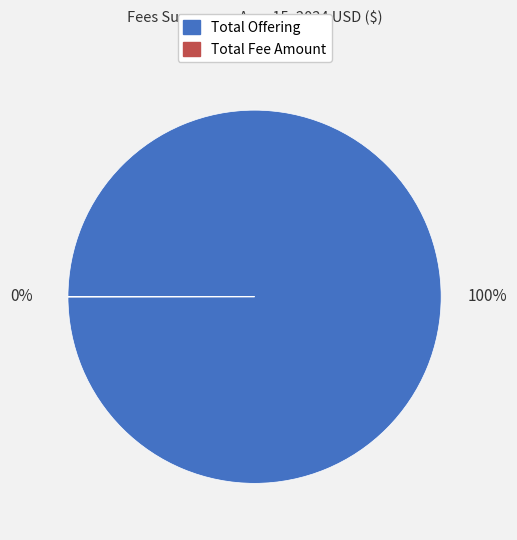

Which category has the biggest portion of the pie?

Total Offering